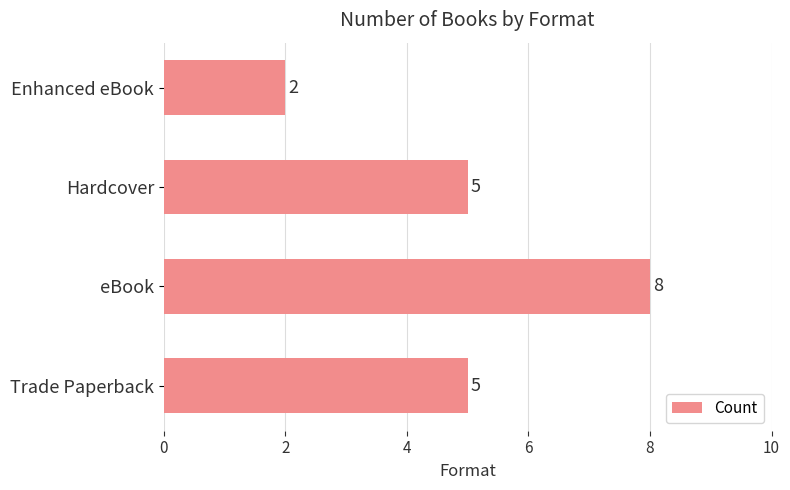

Is it true that the value at Enhanced eBook is 2?

True